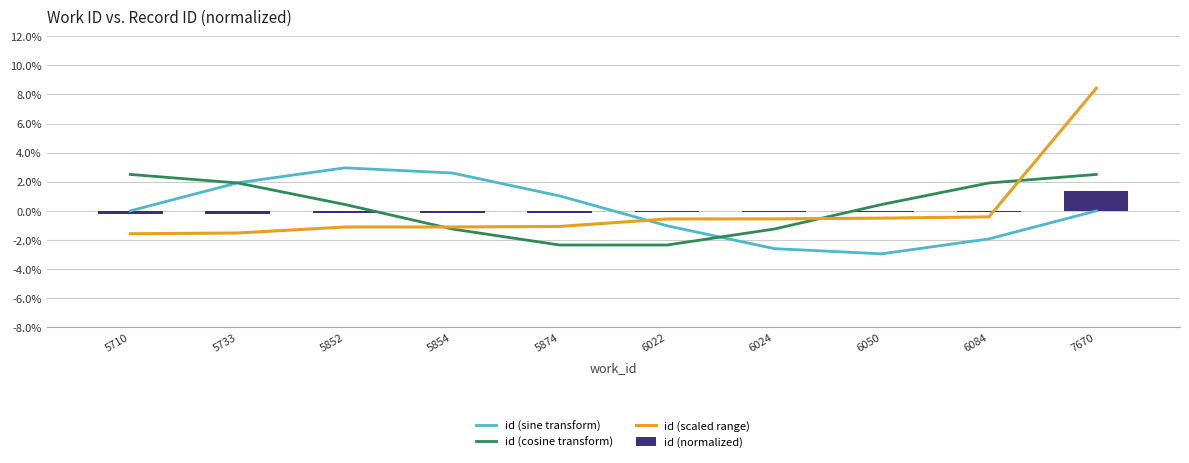

At which category is the sum across all series the highest?

7670